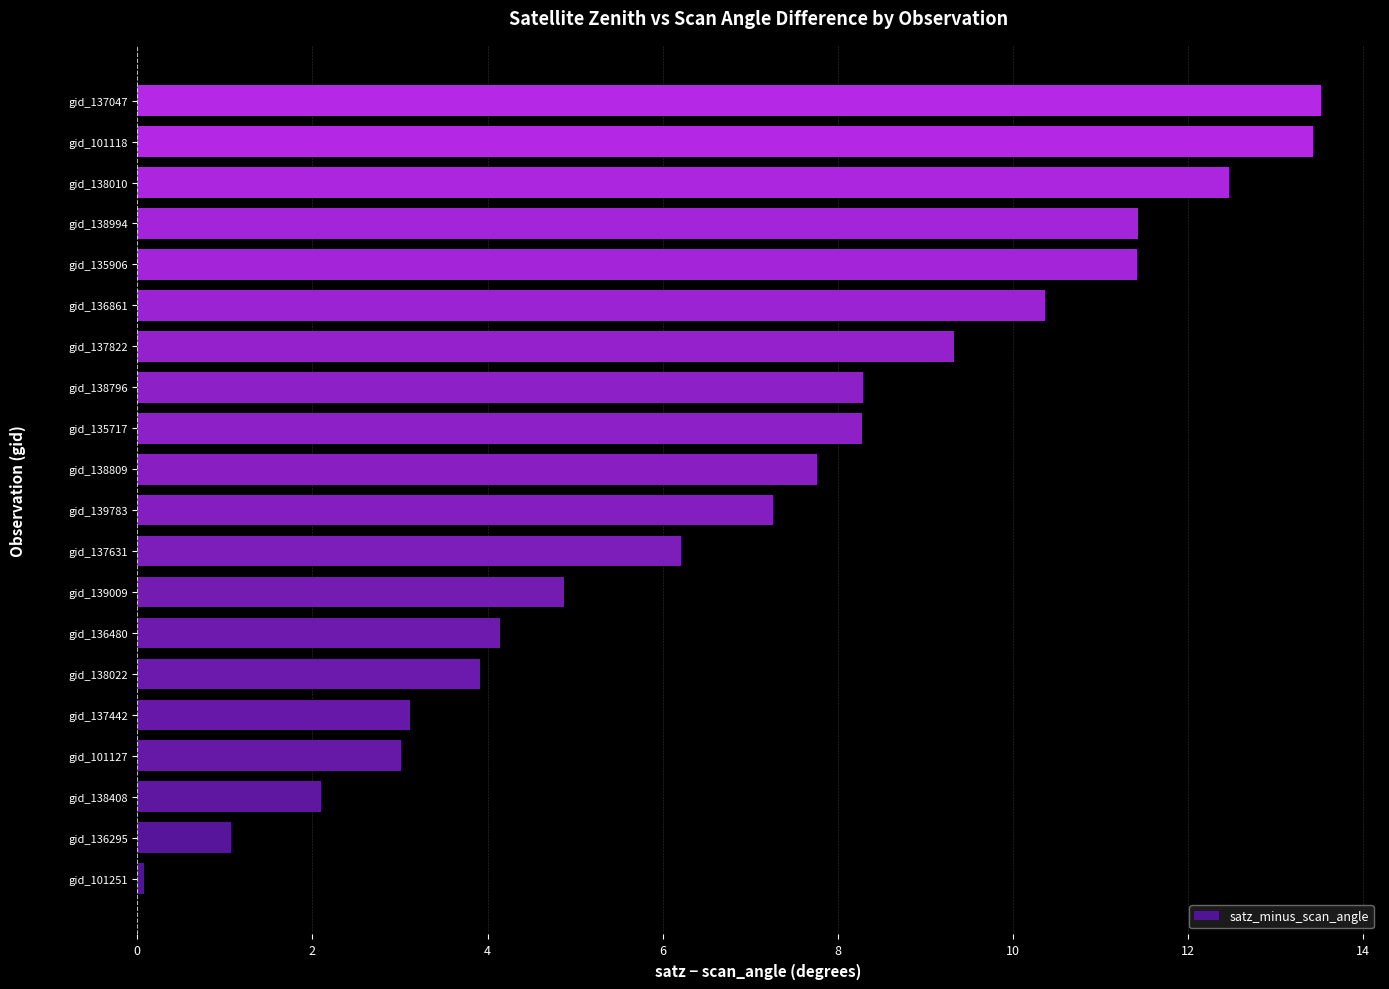

What is the difference between the maximum and minimum values?

13.4